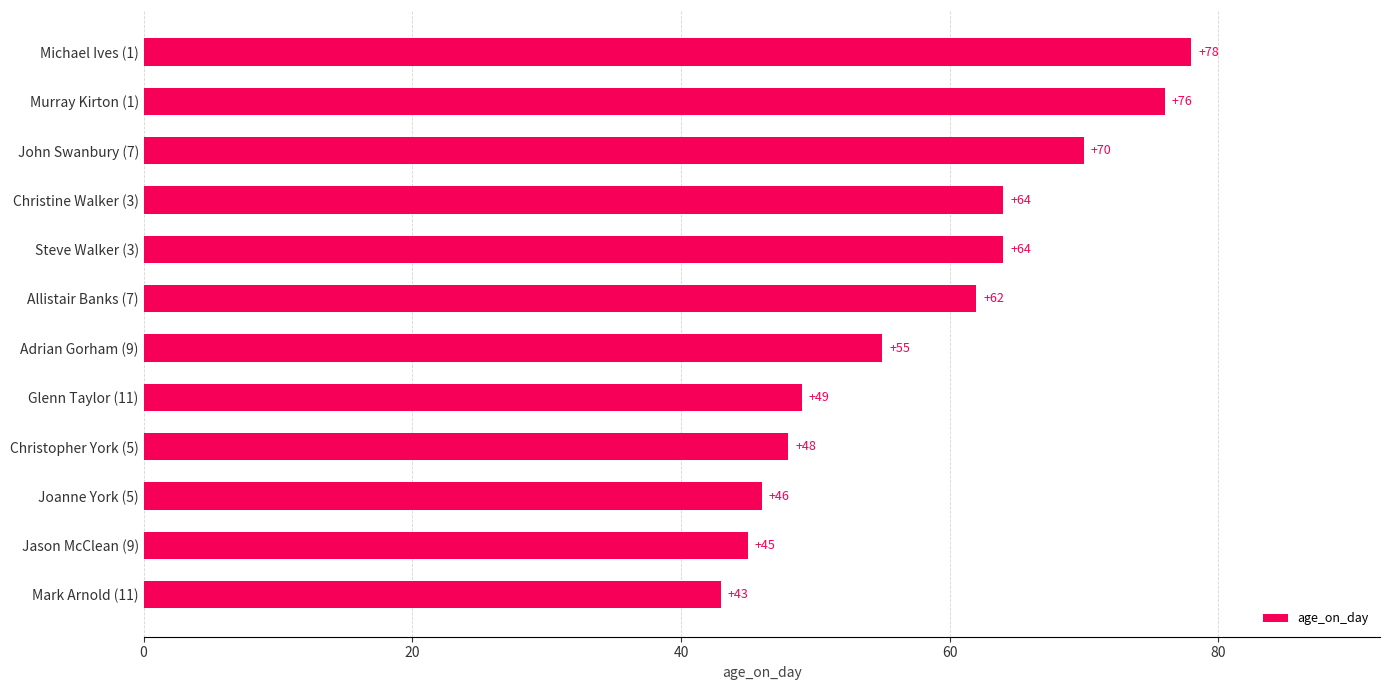

Where is the data nearest to the value 60?

Allistair Banks (7)